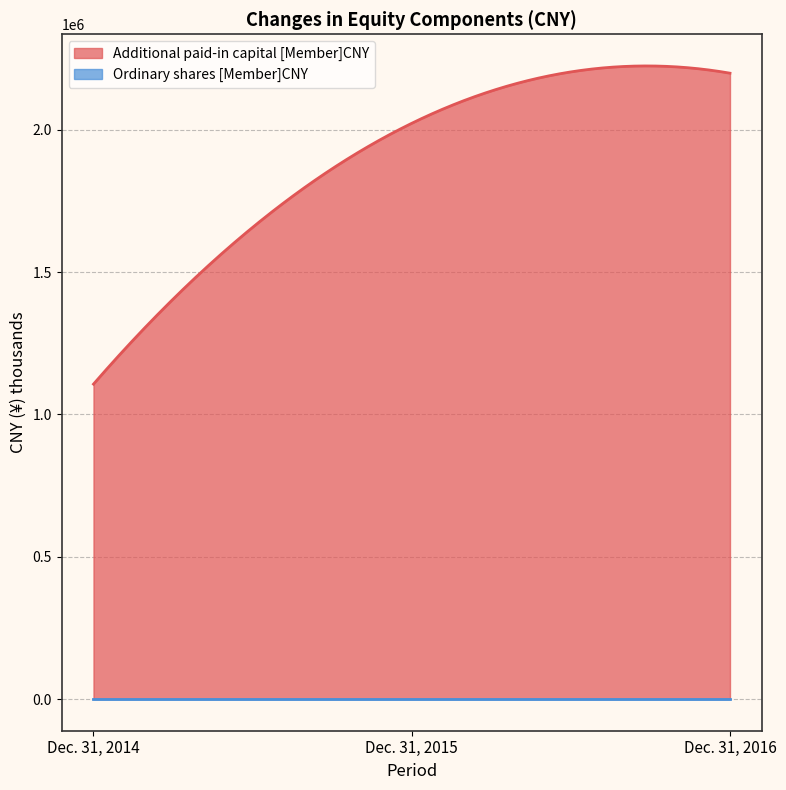

At which category is the sum across all series the highest?

Dec. 31, 2016